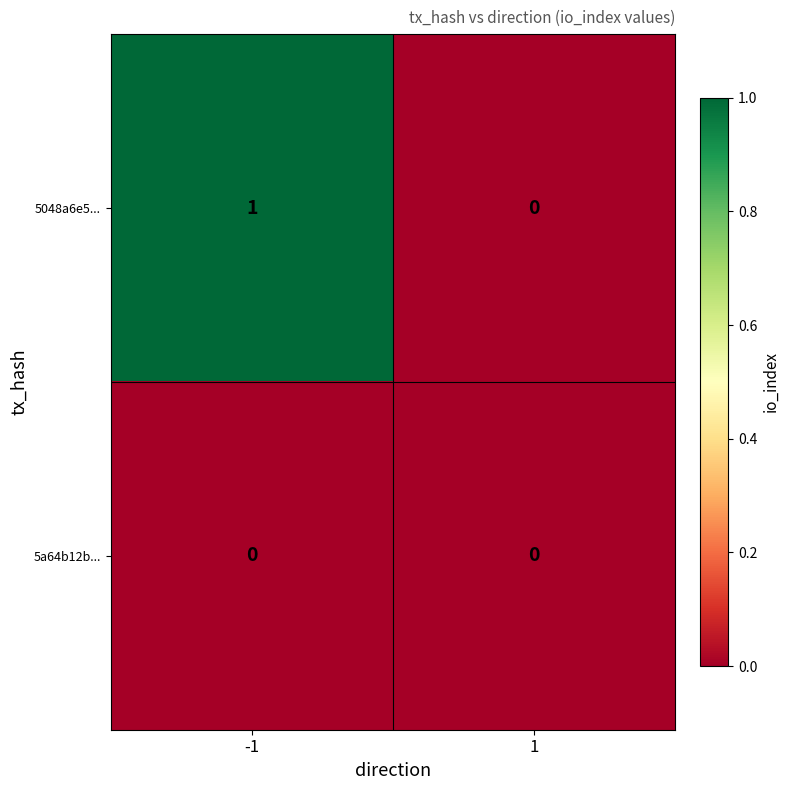

What is the greatest value displayed?

1